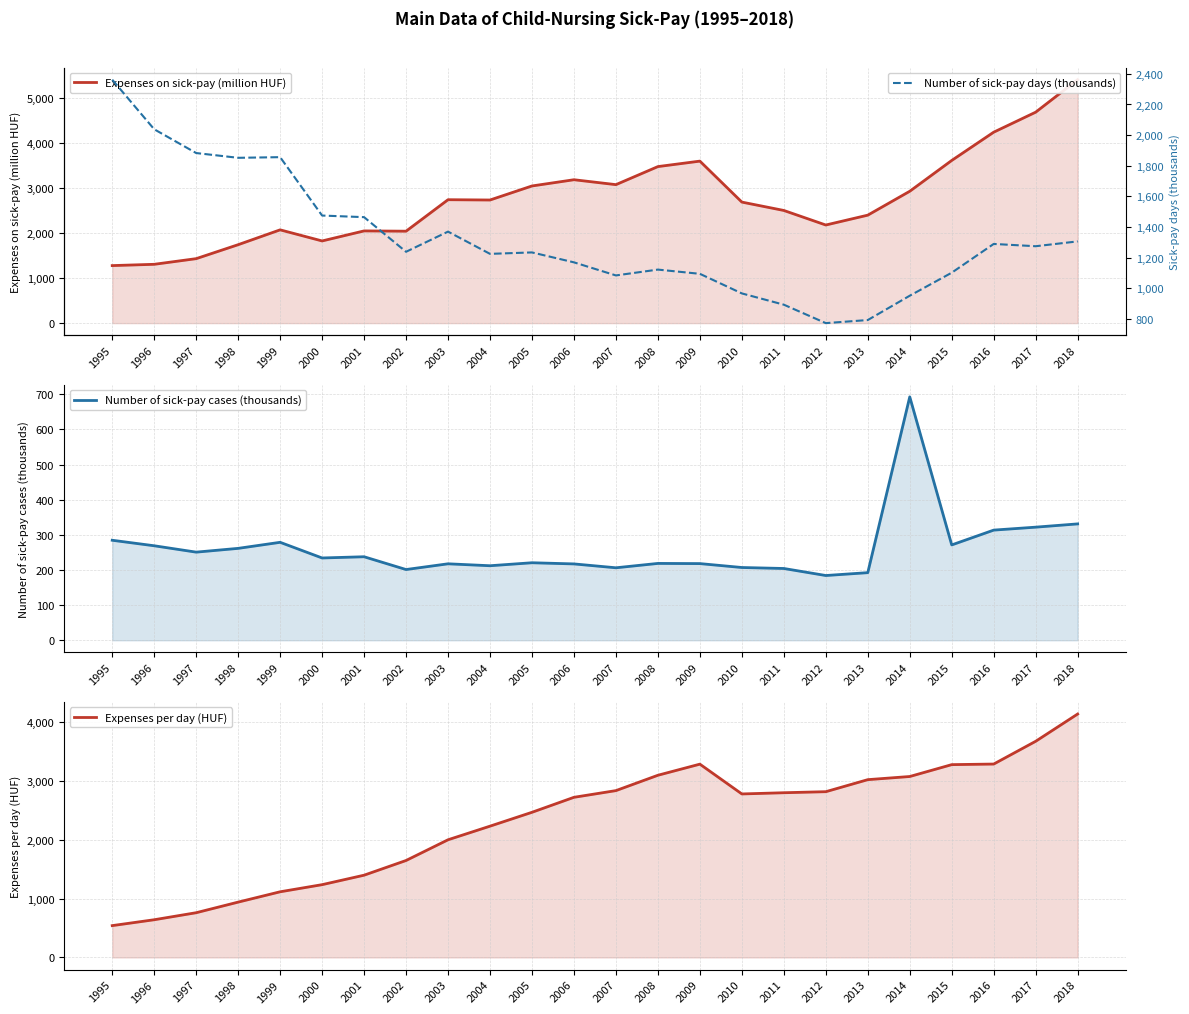

What is the average value of the Expenses on sick-pay (million HUF) series?

2763.5